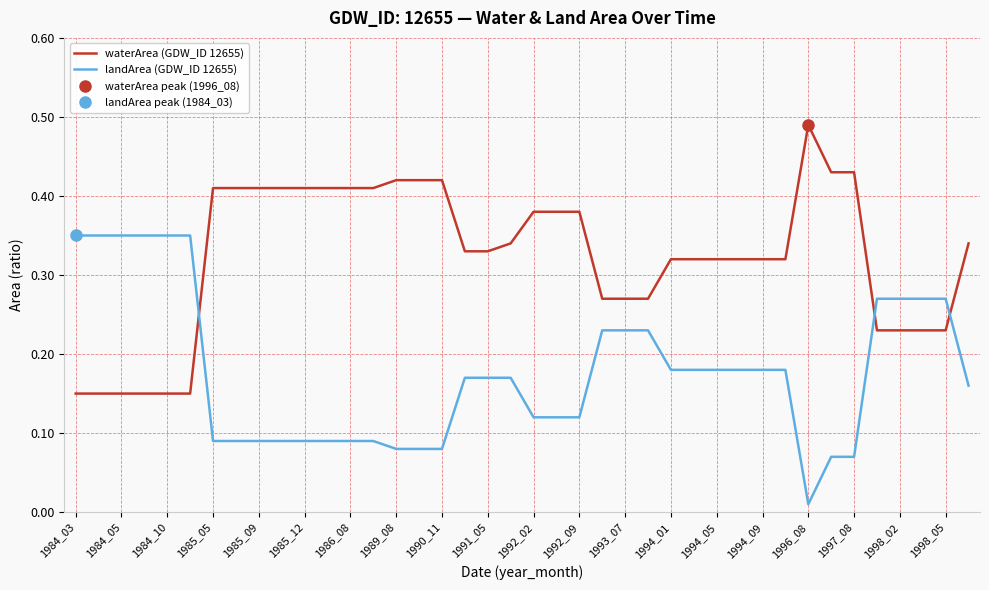

The waterArea (GDW_ID 12655) series shows 0.4 at 1993_07. True or false?

False